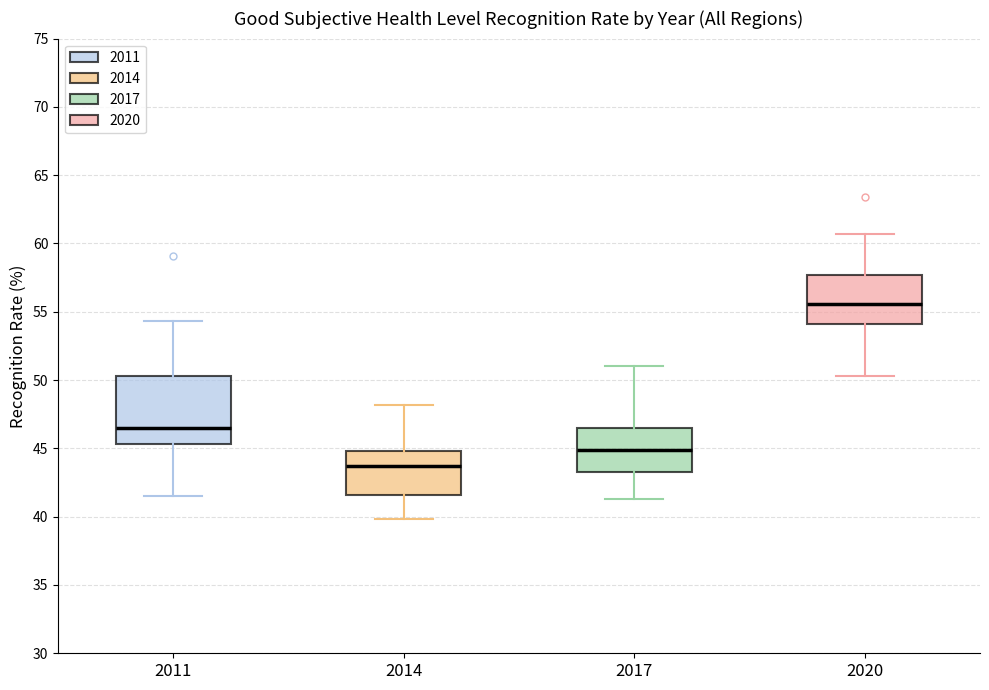

Reading left to right, read every box against the y-axis: the position of its median line, the range the box covers, and the ends of its whiskers. The values are not printed on the chart, so give them approximately, as read against the axis.

2011: median 46.5, box 45.5 to 50.5, whiskers 41.5 to 54.5
2014: median 43.5, box 41.5 to 45.0, whiskers 40.0 to 48.0
2017: median 45.0, box 43.5 to 46.5, whiskers 41.5 to 51.0
2020: median 55.5, box 54.0 to 57.5, whiskers 50.5 to 60.5